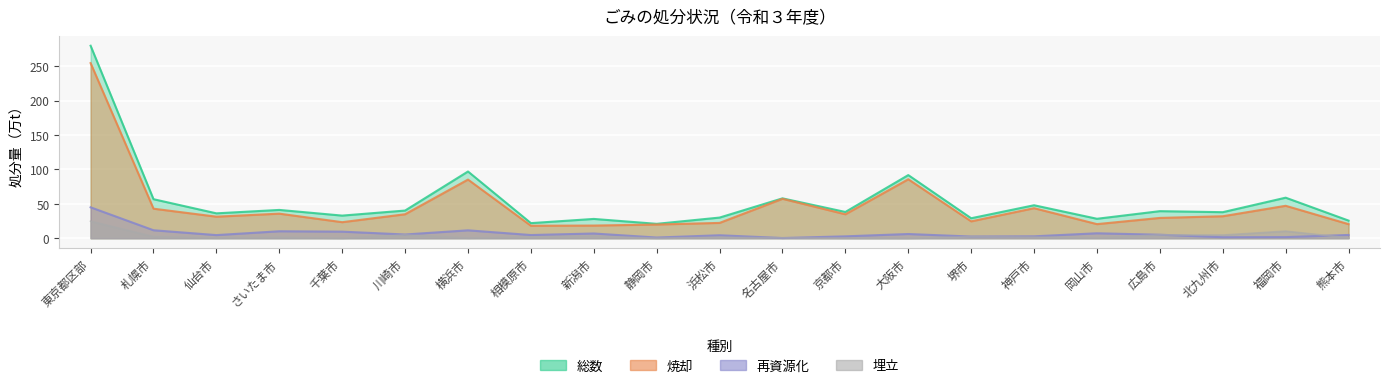

Reading left to right, transcribe all the data shown in this chart.

総数: 279.7	56.7	36.1	41.1	32.8	40.2	96.9	21.9	28.0	20.9	30.0	57.9	38.1	91.7	29.0	47.9	28.2	39.3	37.8	58.9	25.6
焼却: 254.5	42.9	31.3	35.7	23.3	34.8	85.2	18.1	18.4	19.9	22.2	57.2	34.8	85.6	24.5	43.6	20.4	29.5	31.9	47.1	20.4
再資源化: 44.9	11.5	4.5	10.1	9.5	5.4	11.4	4.6	6.8	0.9	4.3	0.2	2.7	6.1	2.4	2.7	7.1	5.0	1.4	1.6	4.7
埋立: 24.7	2.3	0.4	1.3	0.0	4.7	0.3	1.9	2.8	0.1	1.3	0.4	0.1	0.0	2.1	1.5	0.6	4.8	4.5	10.2	0.5